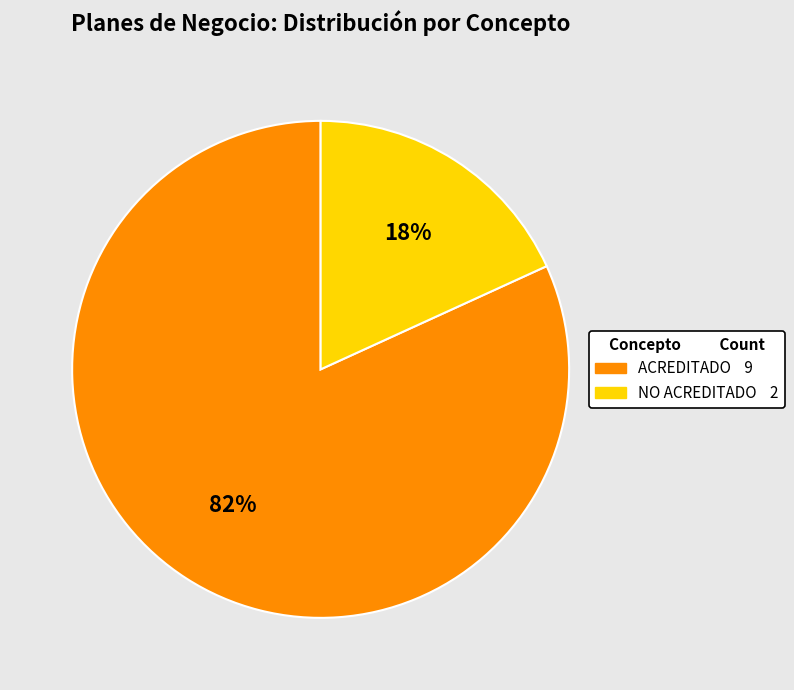

Which category accounts for the majority?

ACREDITADO